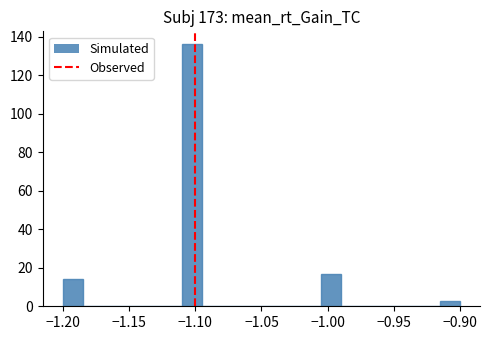

Read against the x-axis, roughly where is the centre of the tallest bar?

-1.100